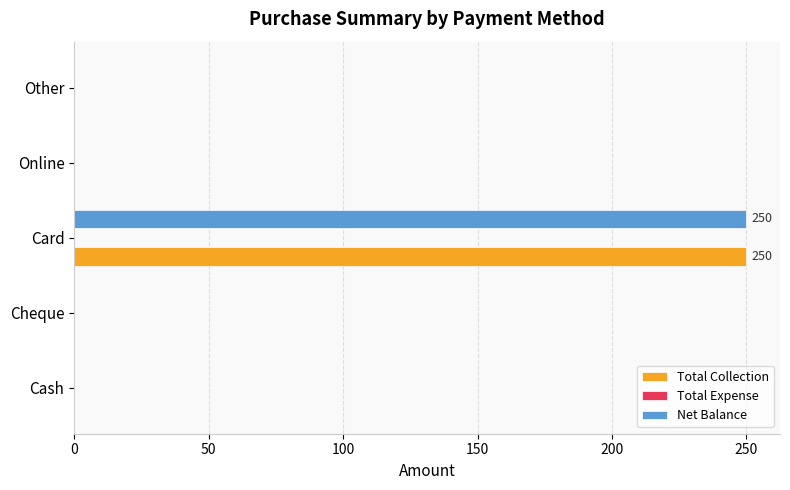

At which category is the sum across all series the highest?

Card